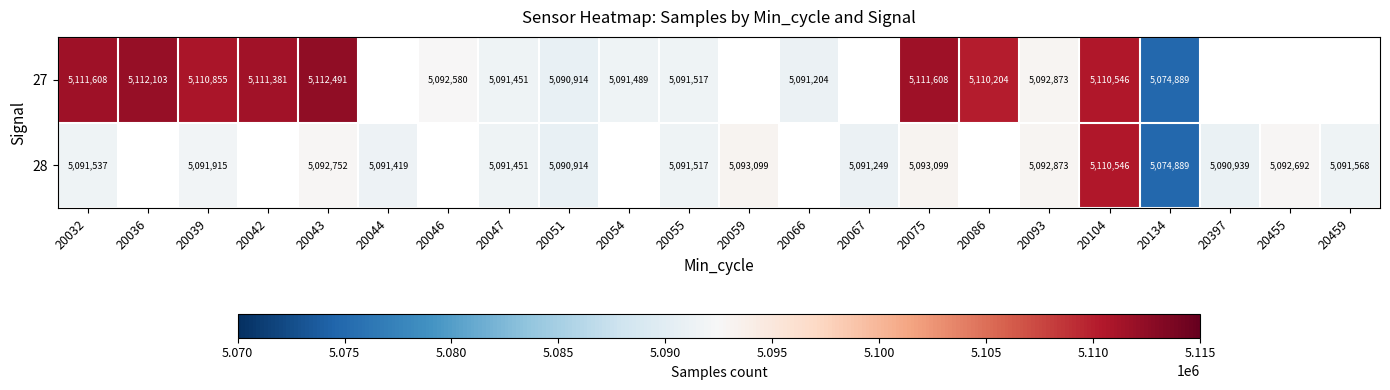

Which label corresponds to the largest value in the chart?

20043